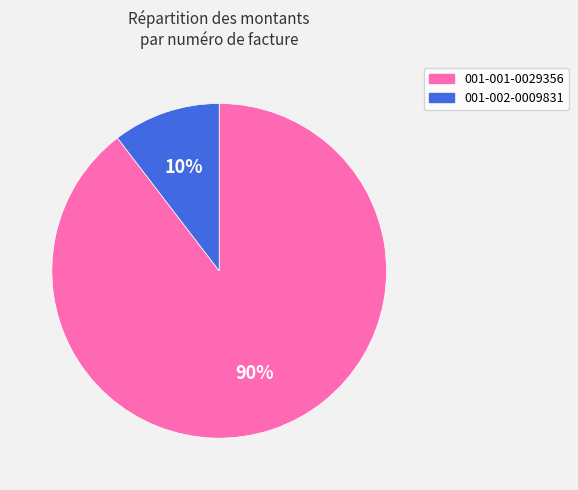

To the nearest percent, what is the average slice percentage?

50%